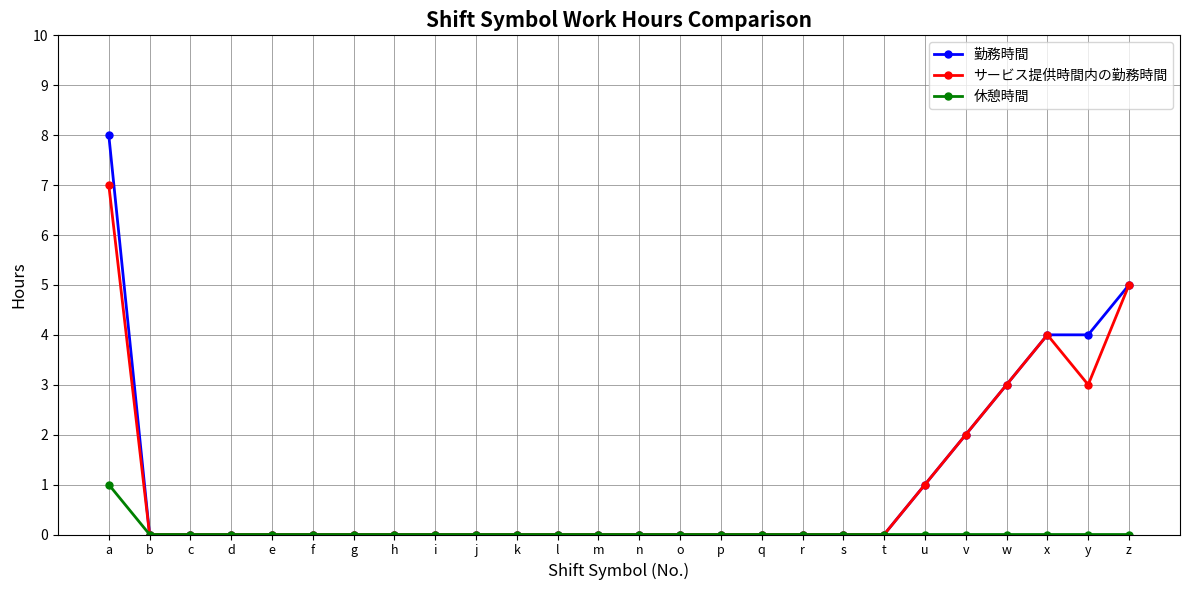

Which series has the widest spread of values?

勤務時間